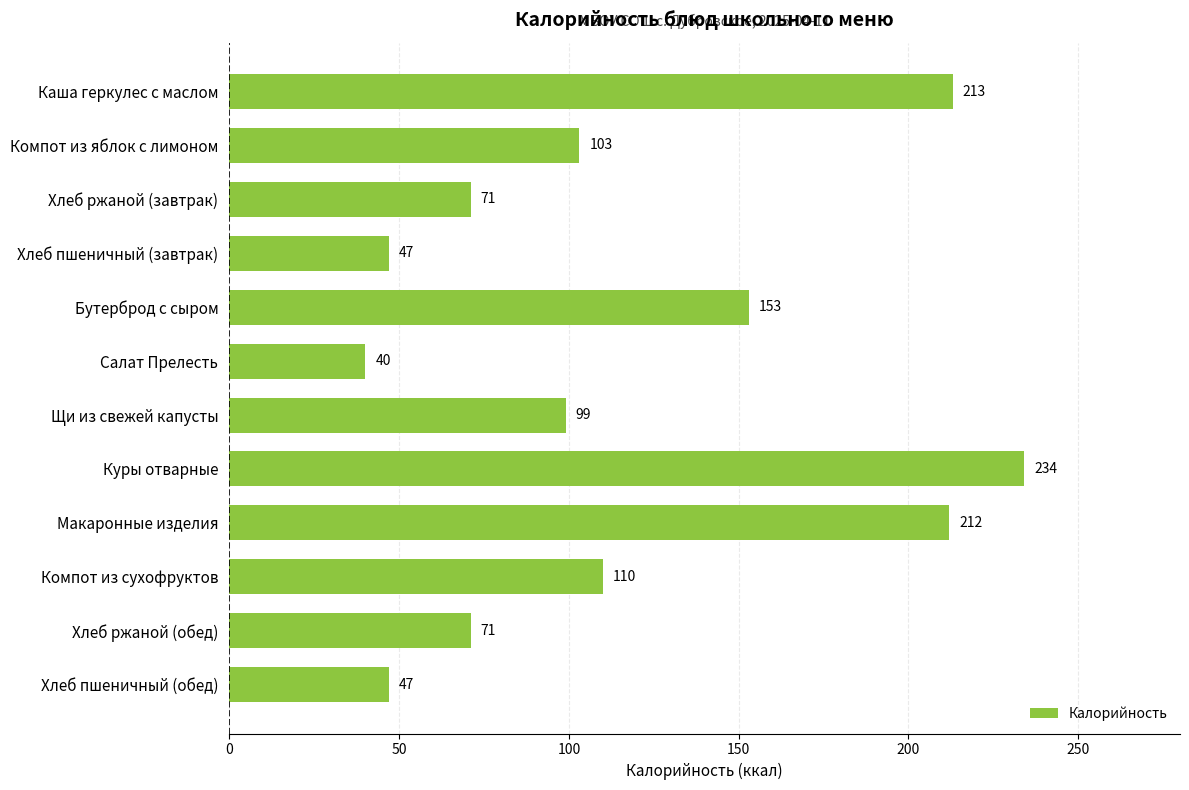

Which has a higher value, Хлеб ржаной (завтрак) or Салат Прелесть?

Хлеб ржаной (завтрак)